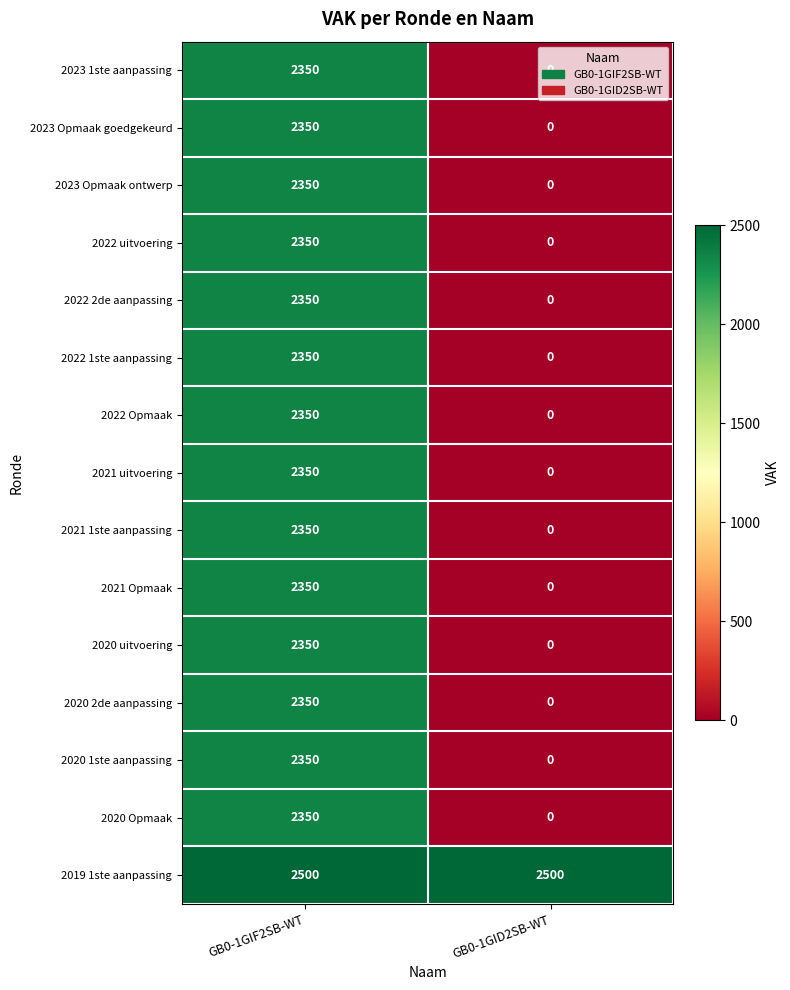

What is the difference between the highest and lowest values at GB0-1GID2SB-WT?

2500